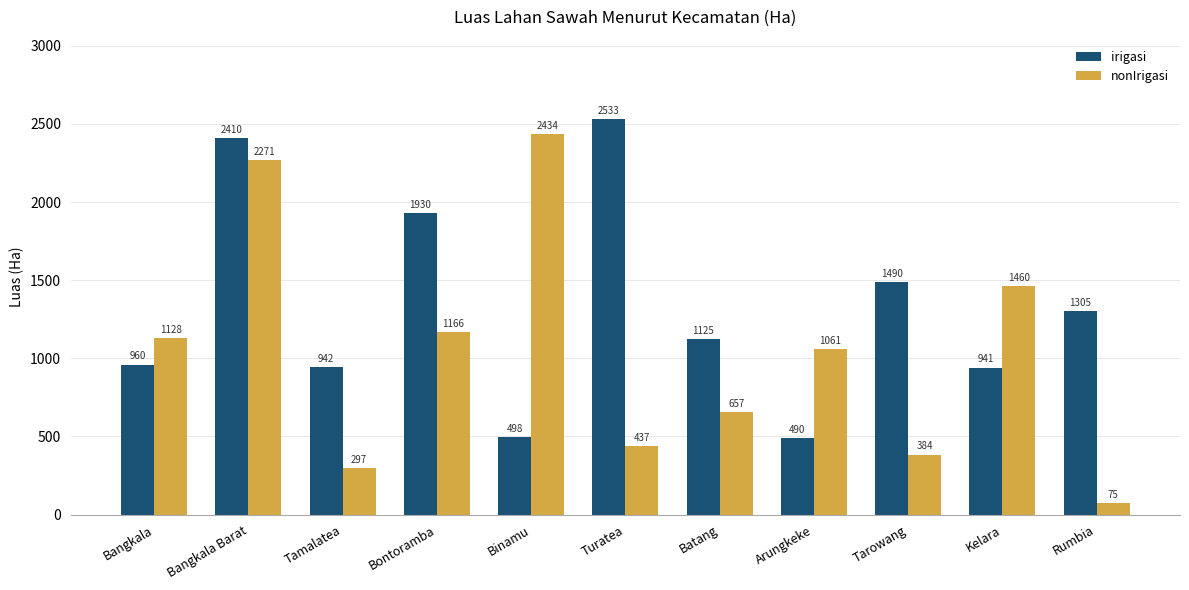

At which category is the sum across all series the highest?

Bangkala Barat